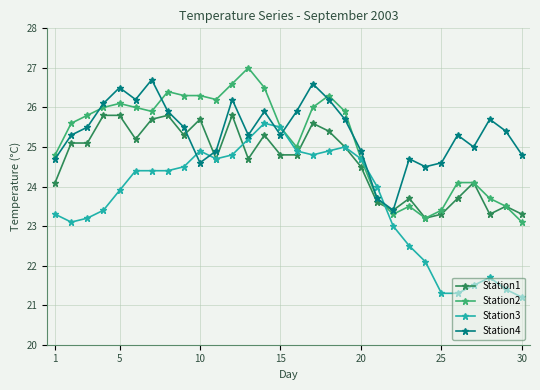

What is the maximum value shown in the chart?

27.0